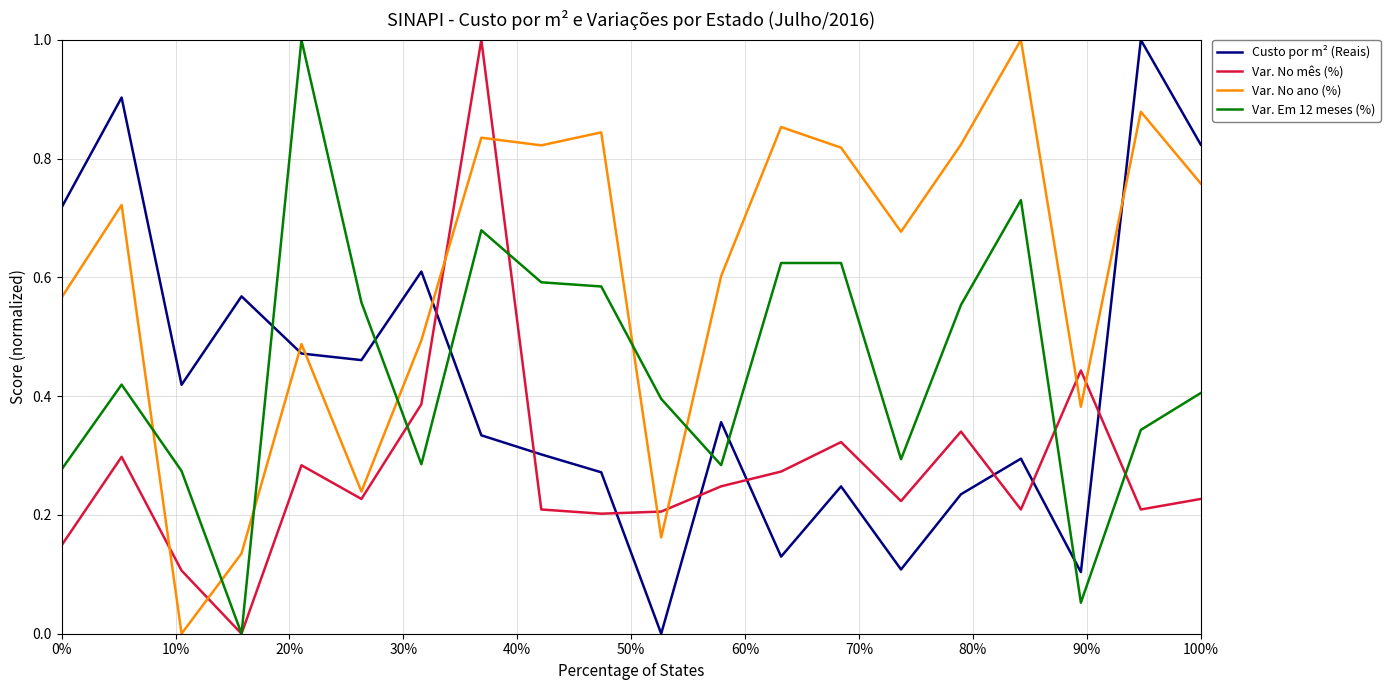

Which series ends up on top after the final intersection of Custo por m² (Reais) and Var. No mês (%)?

Custo por m² (Reais)